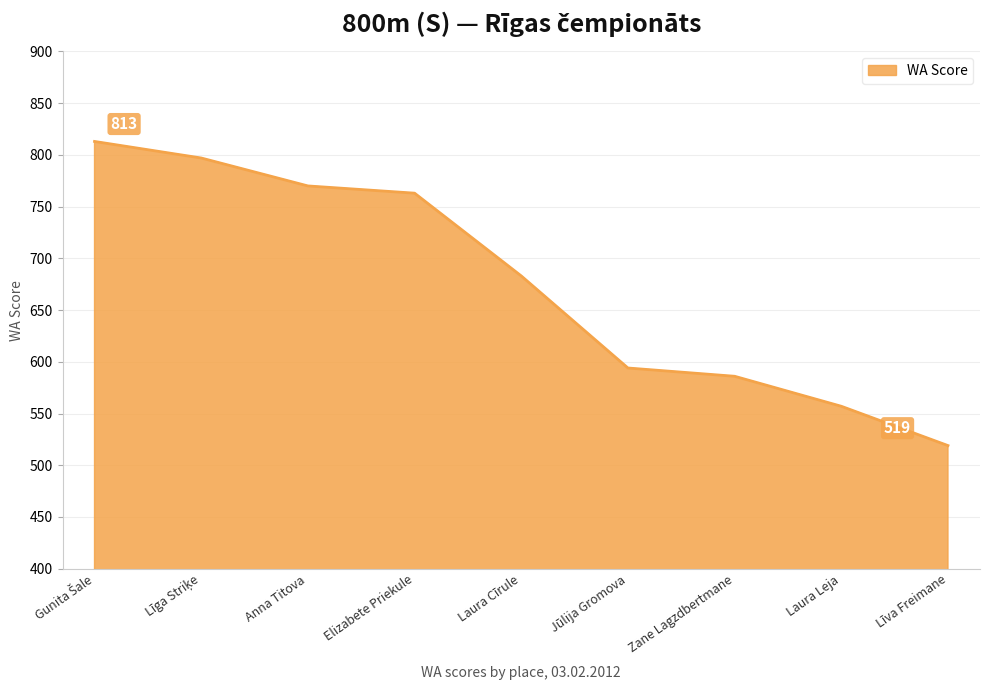

Approximately how many times larger is the value at Laura Leja compared to Anna Titova?

0.7